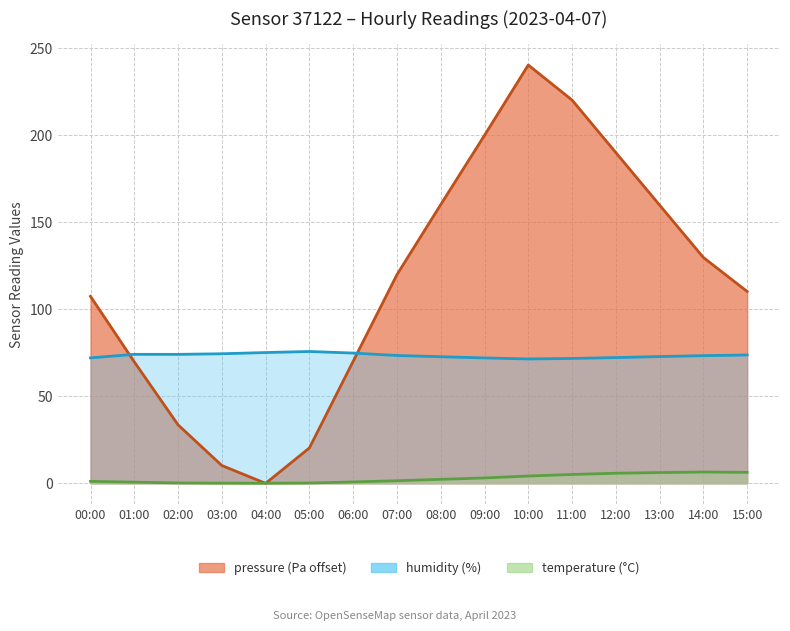

What is the approximate value of temperature at 10:00?

4.2